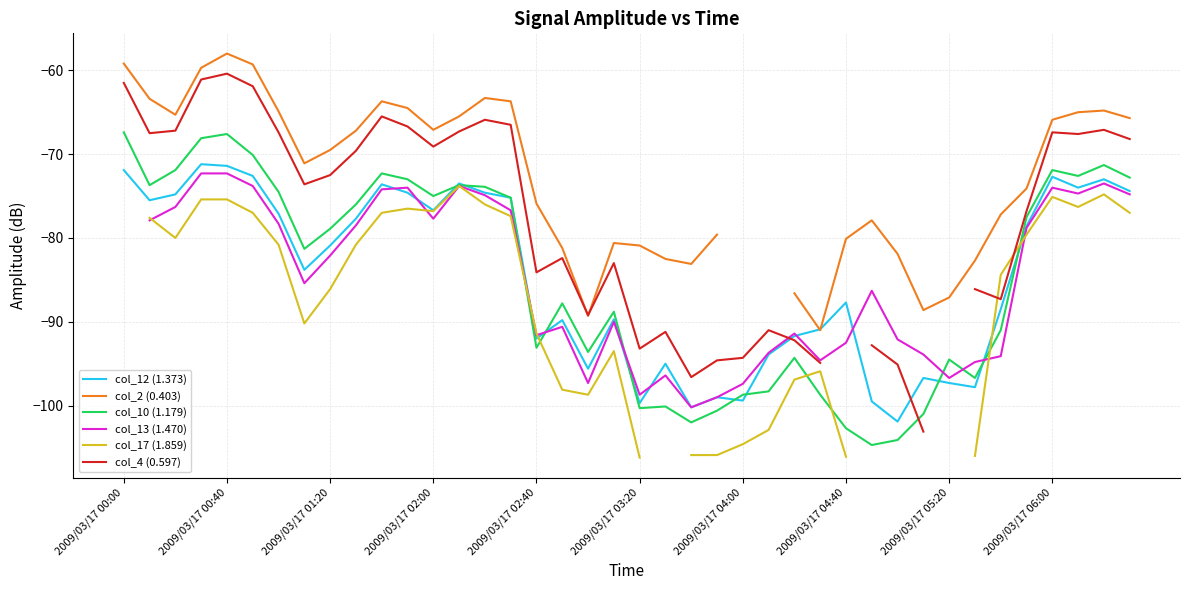

Where is col_2 (0.403) nearest to the value -74?

35